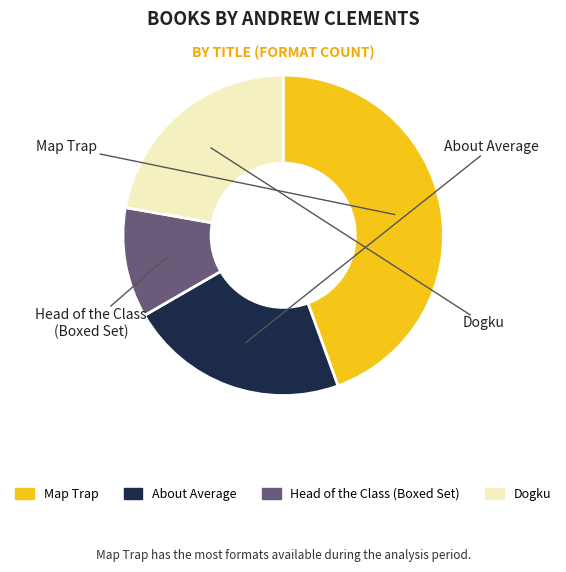

Does Map Trap account for over 50% of the chart?

No